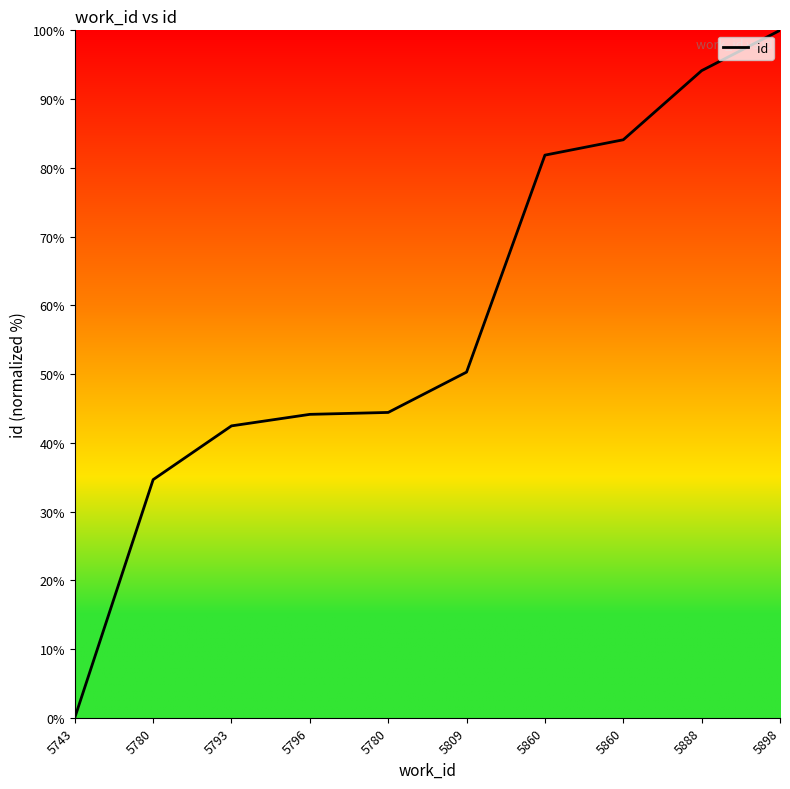

What is the value of the 6th point from the left?

50.3